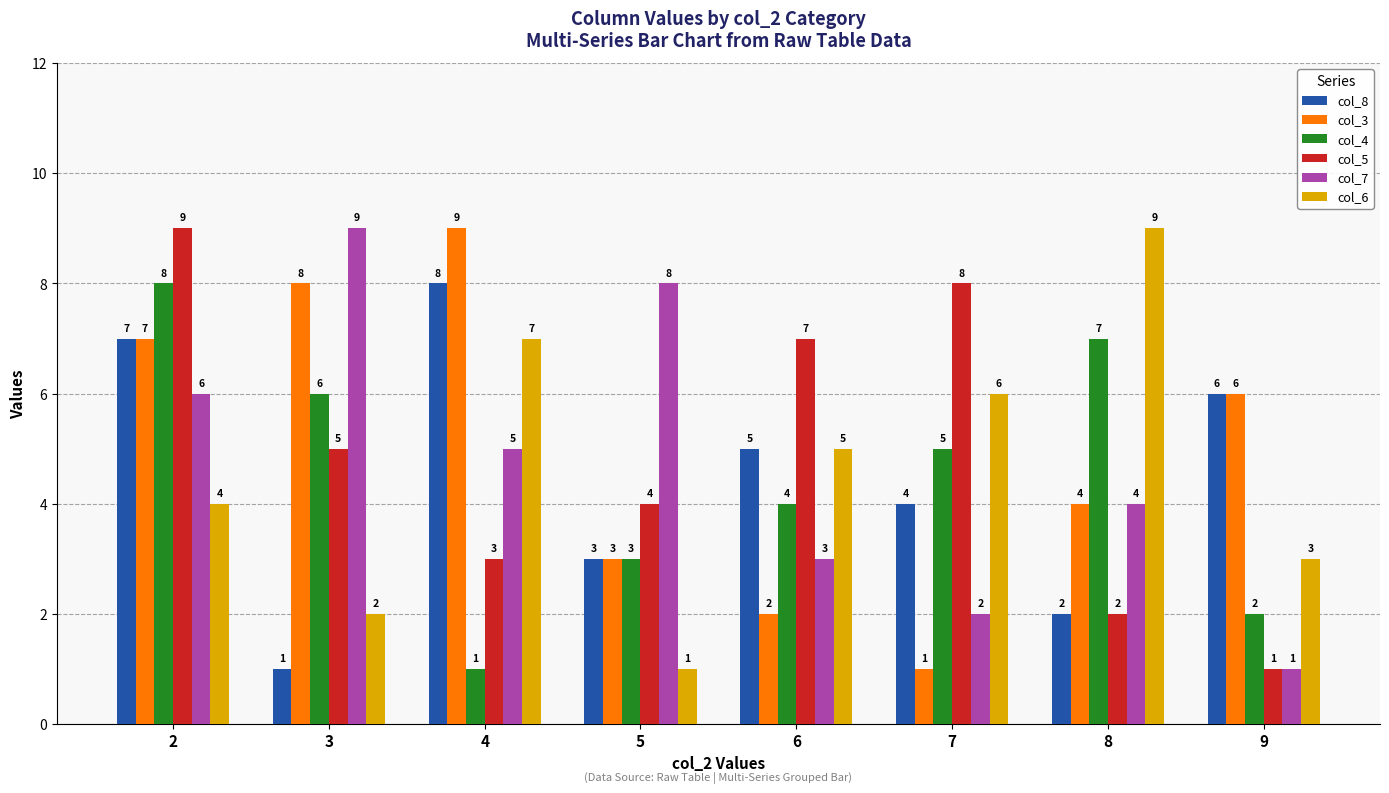

What is the spread (max minus min) of values at 8?

7